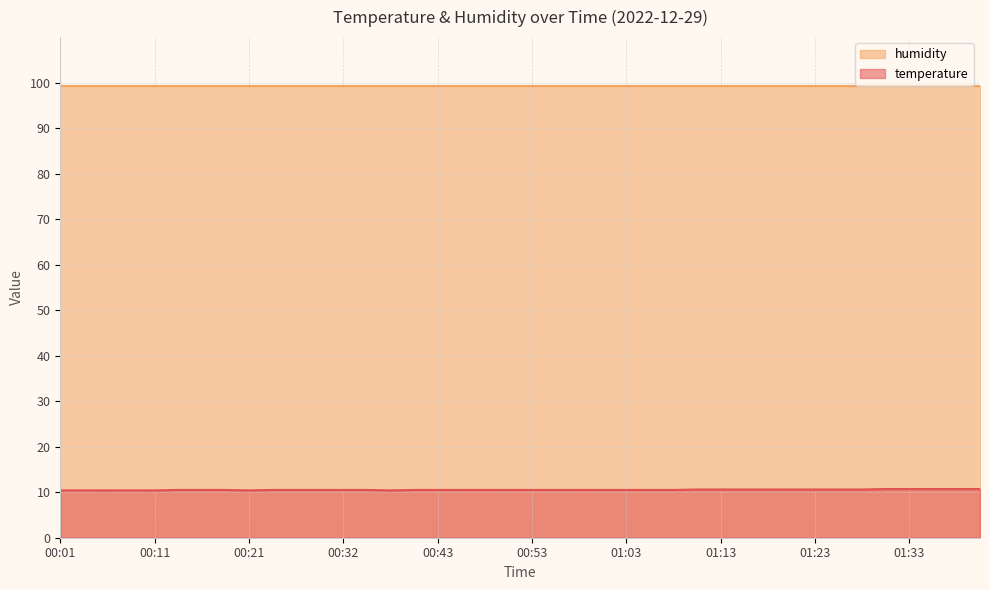

Is it true that the value at 00:06 is 10.4?

True